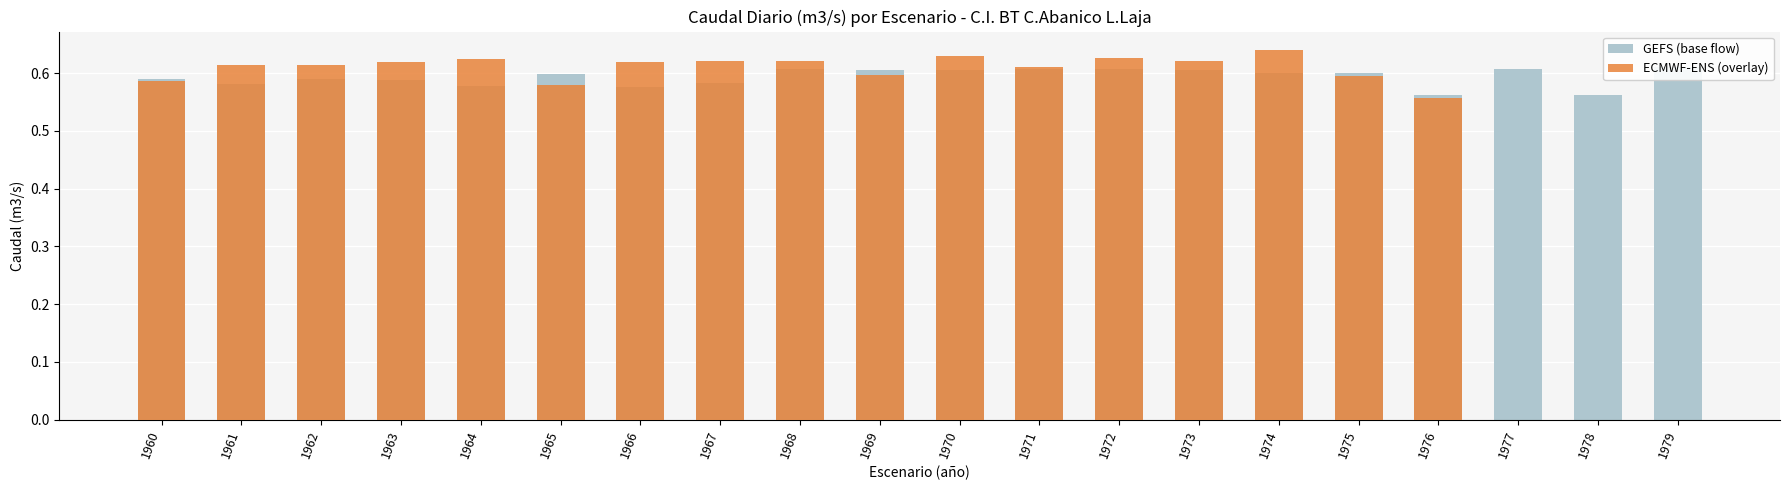

Rank the series by their average value, from lowest to highest.

ECMWF-ENS (overlay), GEFS (base flow)